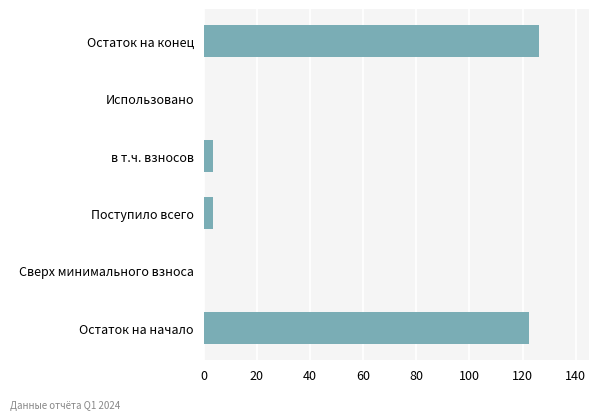

Count the number of values greater than 3.

4